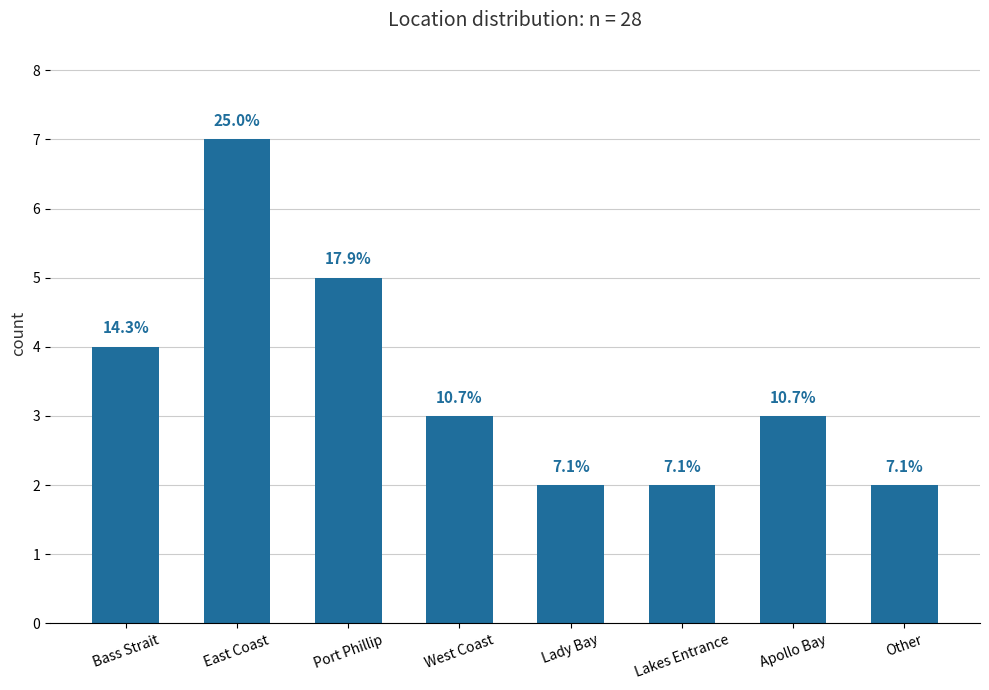

Reading left to right, list all the values displayed in this chart.

Bass Strait=4	East Coast=7	Port Phillip=5	West Coast=3	Lady Bay=2	Lakes Entrance=2	Apollo Bay=3	Other=2